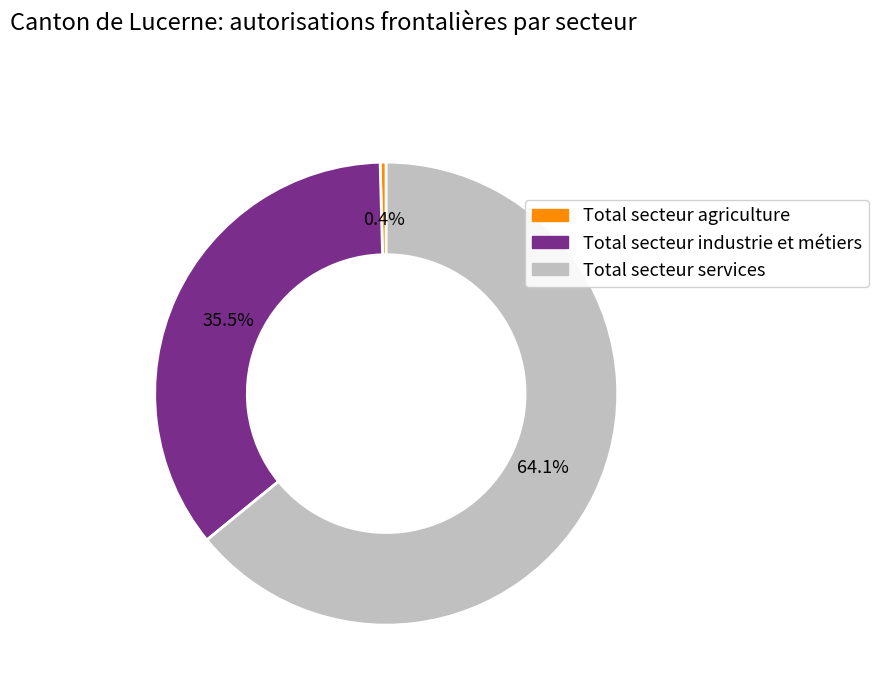

What percentage is the Total secteur services slice, to the nearest percent?

64%